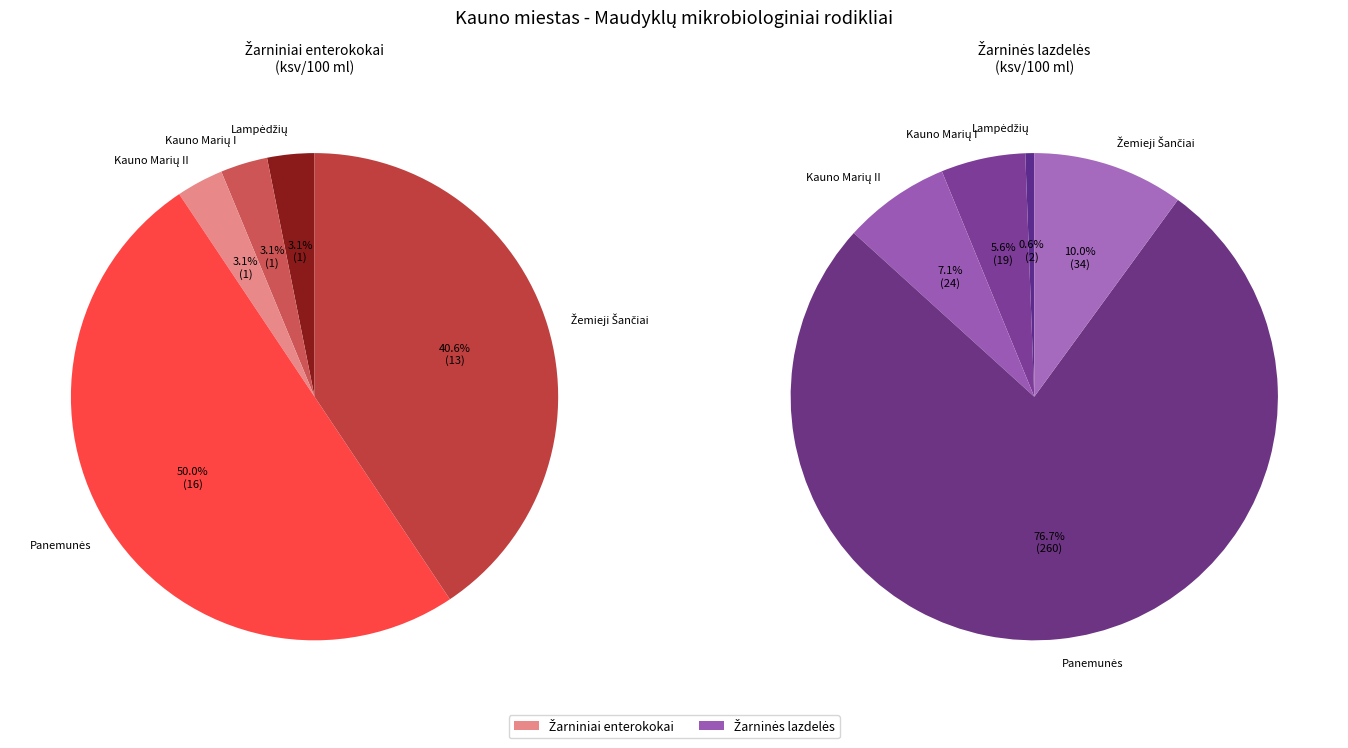

To the nearest percent, what is the difference between the Kauno Marių I-asis paplūdimys and Panemunės paplūdimys slice percentages?

47%